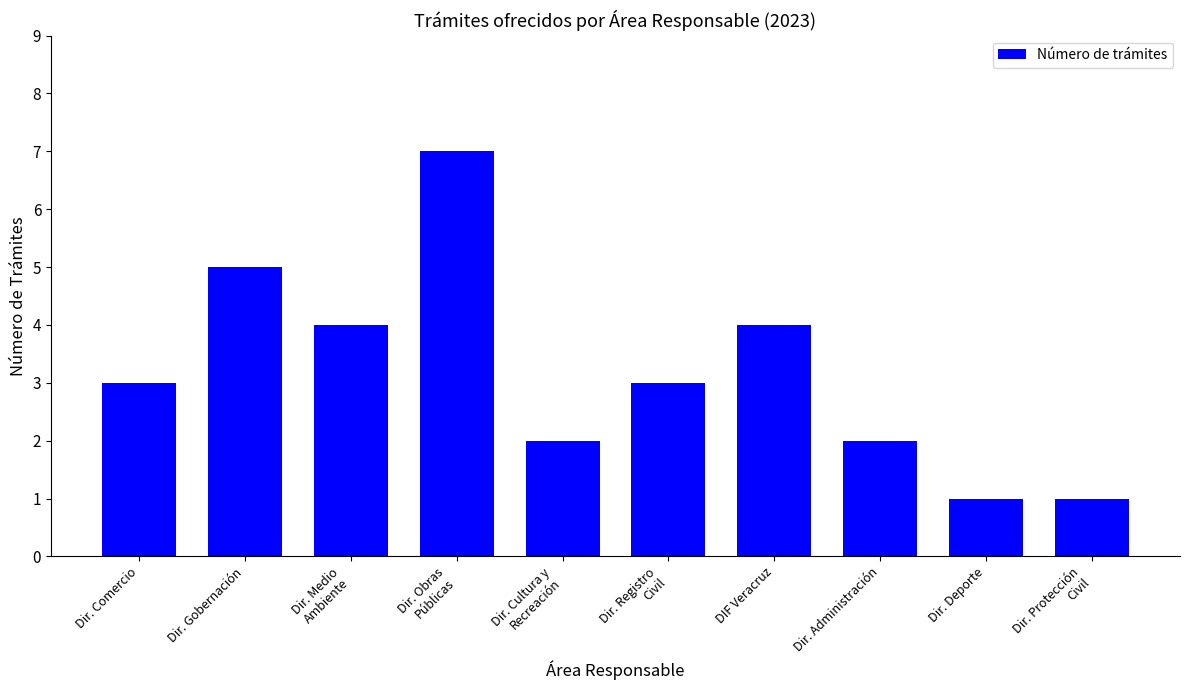

What is the label of the 7th bar from the left?

DIF Veracruz